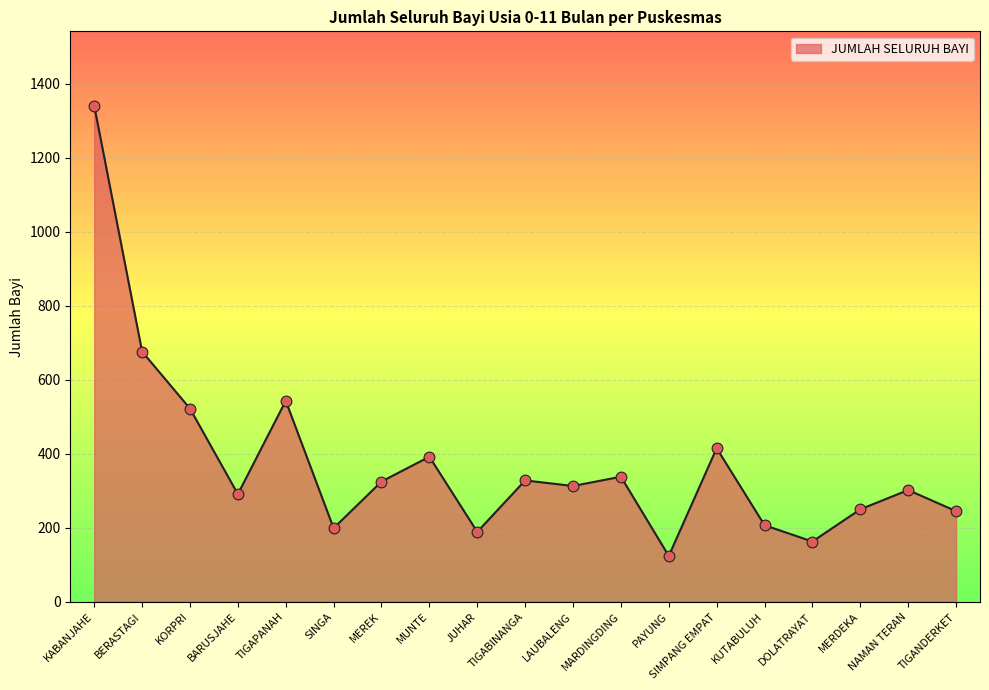

What is the change in value from JUHAR to KUTABULUH?

+18